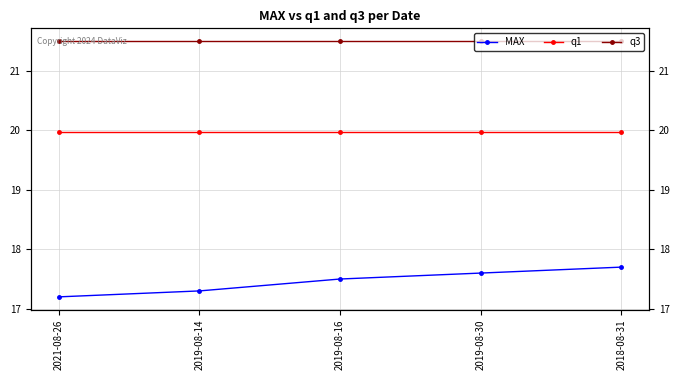

What is the difference between the highest and lowest values at 2021-08-26?

4.3